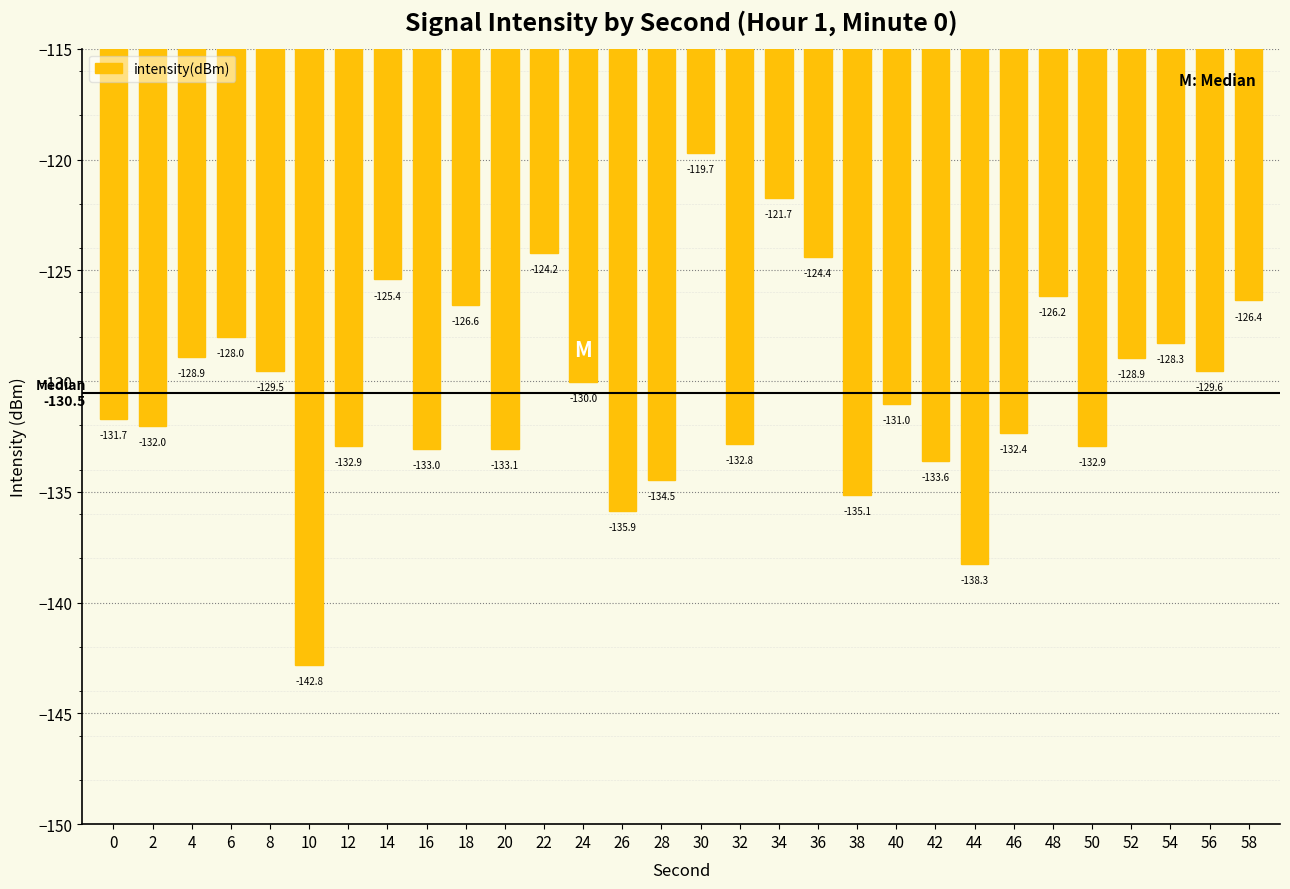

Where does the data first go above -130?

4